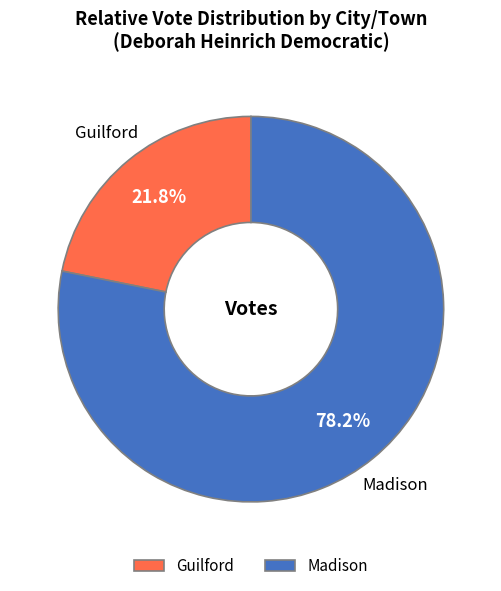

Rank the categories by value from lowest to highest.

Guilford, Madison